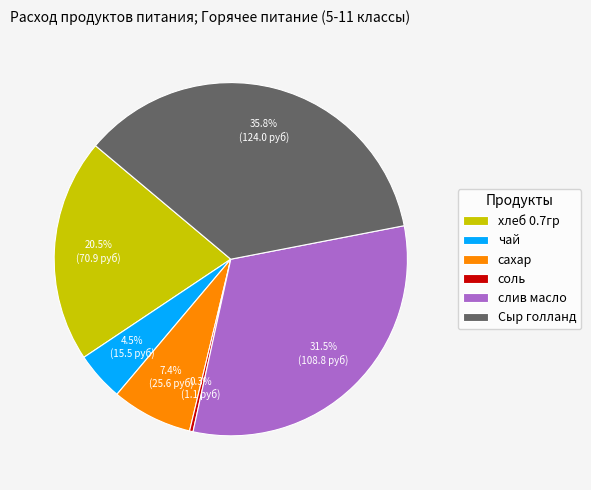

Which slice is the smallest?

соль